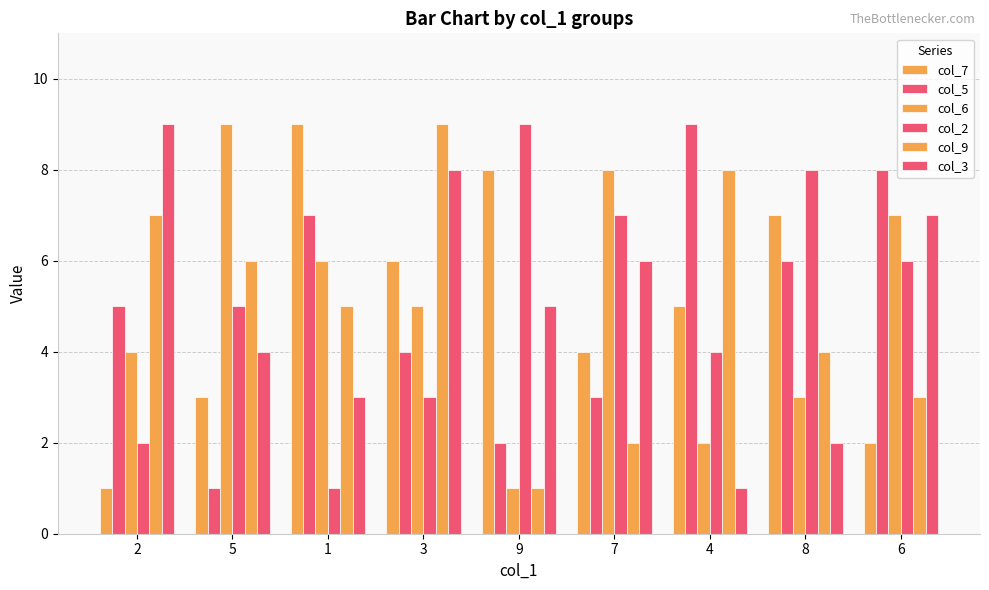

How many data points in col_5 are less than 5?

4